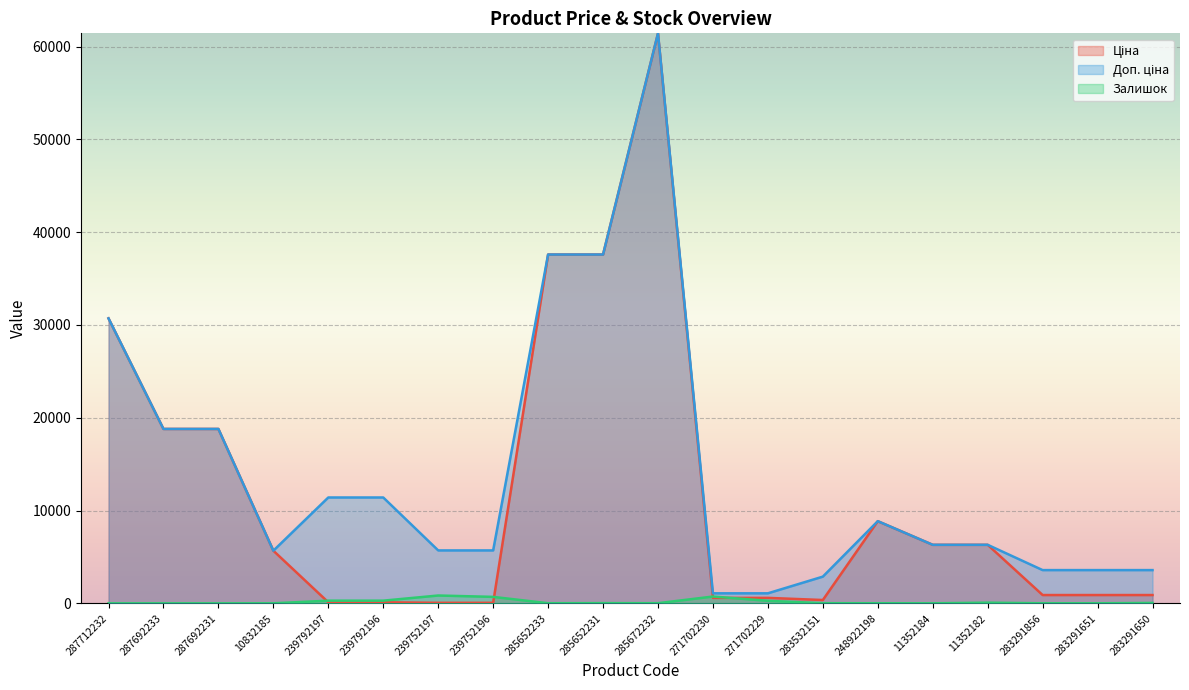

What is the spread (max minus min) of values at 287692231?

18796.8